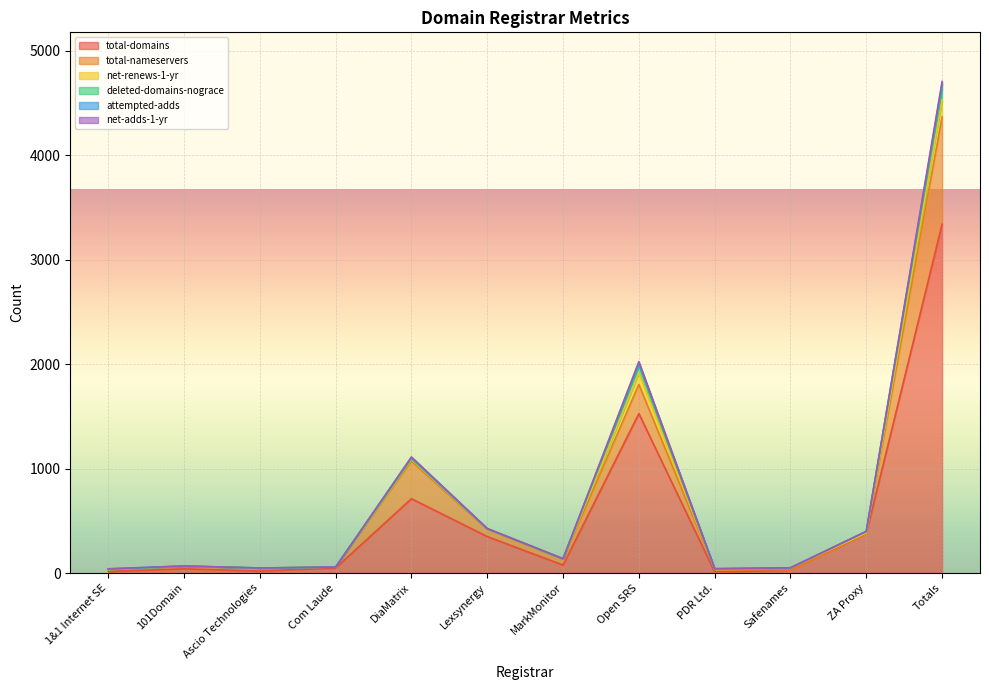

At which category does attempted-adds reach its first local peak?

101Domain